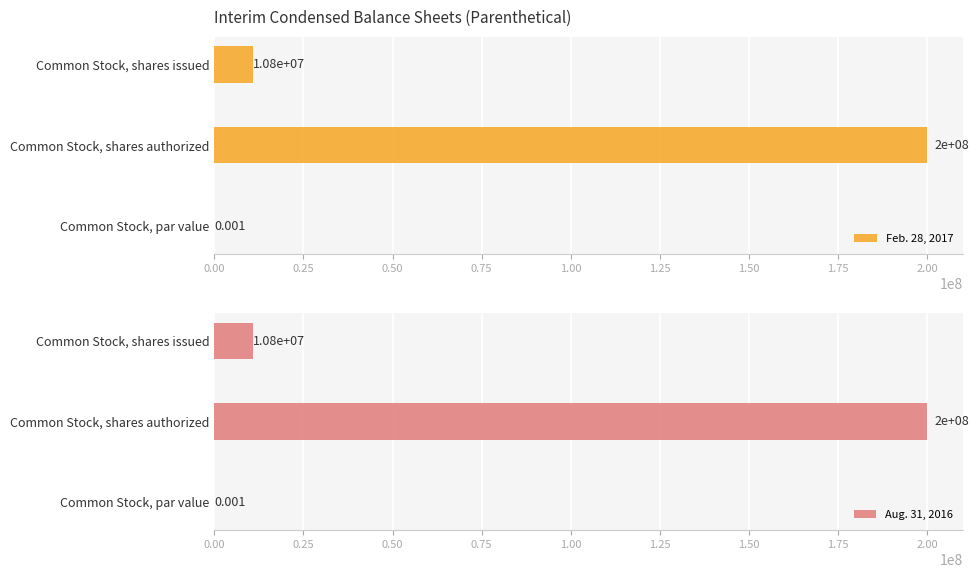

At which label is Aug. 31, 2016 closest to 100000000?

Common Stock, shares issued